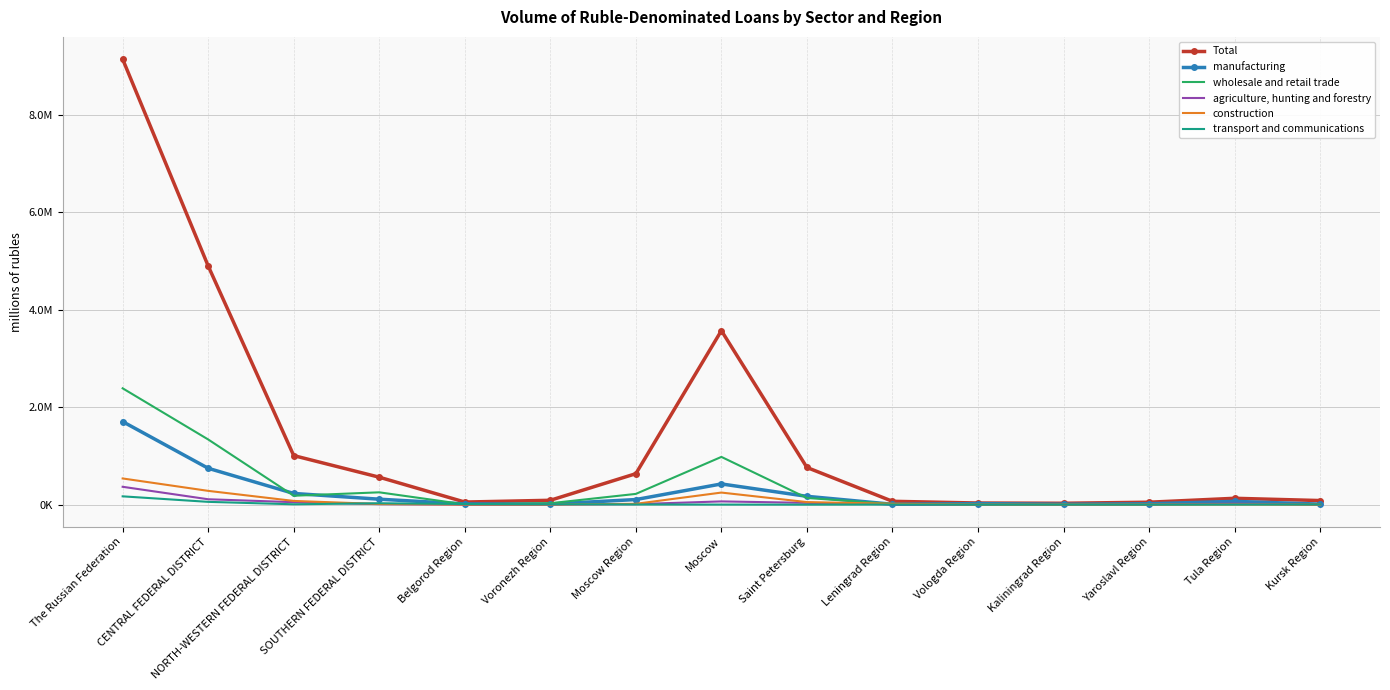

True or false: agriculture, hunting and forestry has a value of 160809 at The Russian Federation.

False